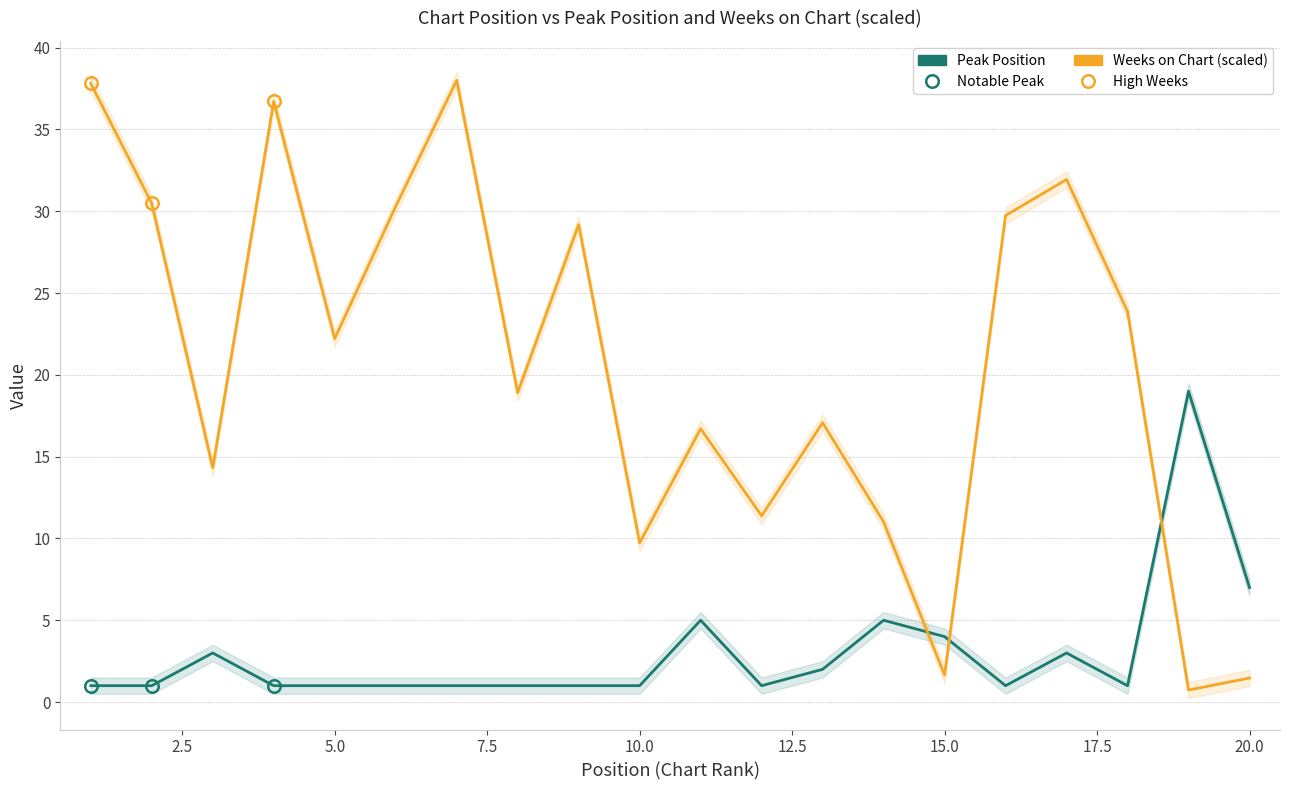

List the series in order of their peak value, lowest first.

Peak Position, Weeks on Chart (scaled)